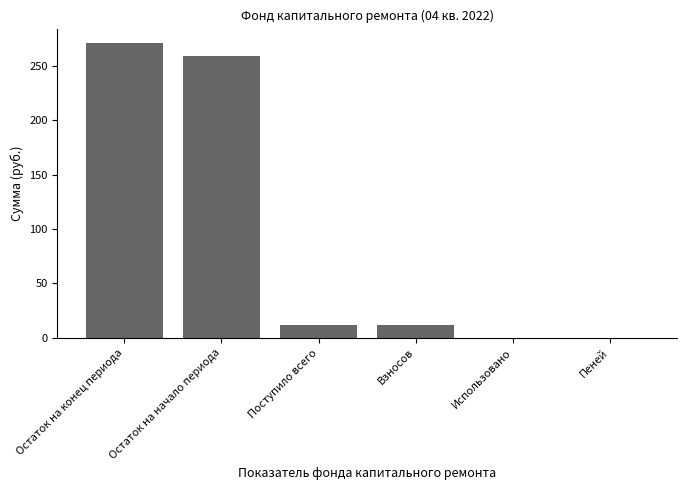

Which category has the highest value across all series?

Остаток на конец периода